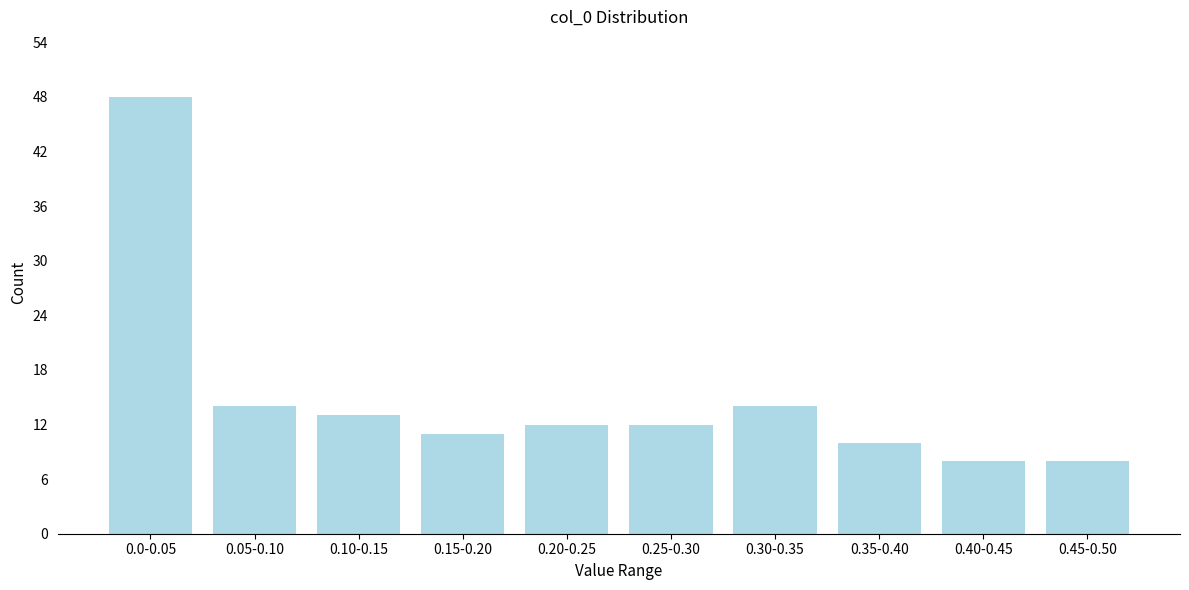

Reading left to right, transcribe all the data shown in this chart.

48	14	13	11	12	12	14	10	8	8